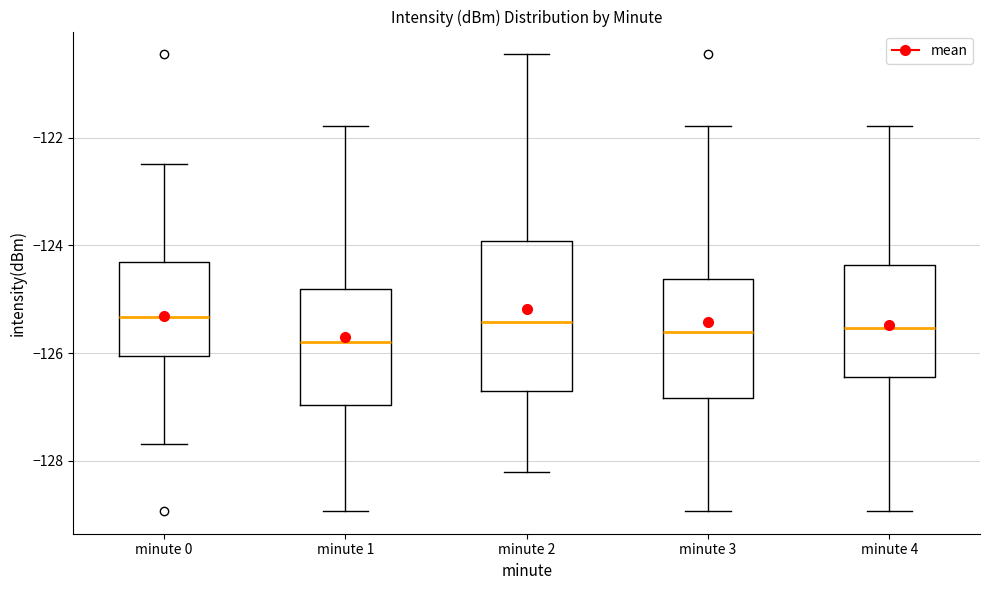

Comparing the boxes themselves (not the whiskers), which one is the tallest?

minute 2